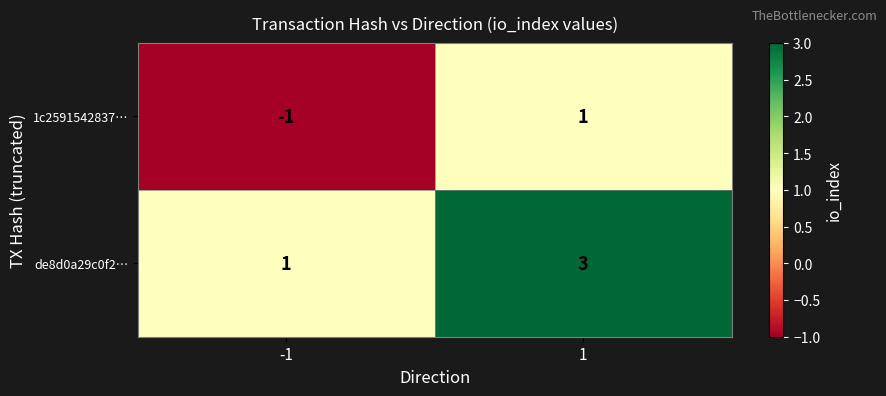

How many values in 1c2591542837… are below zero?

1